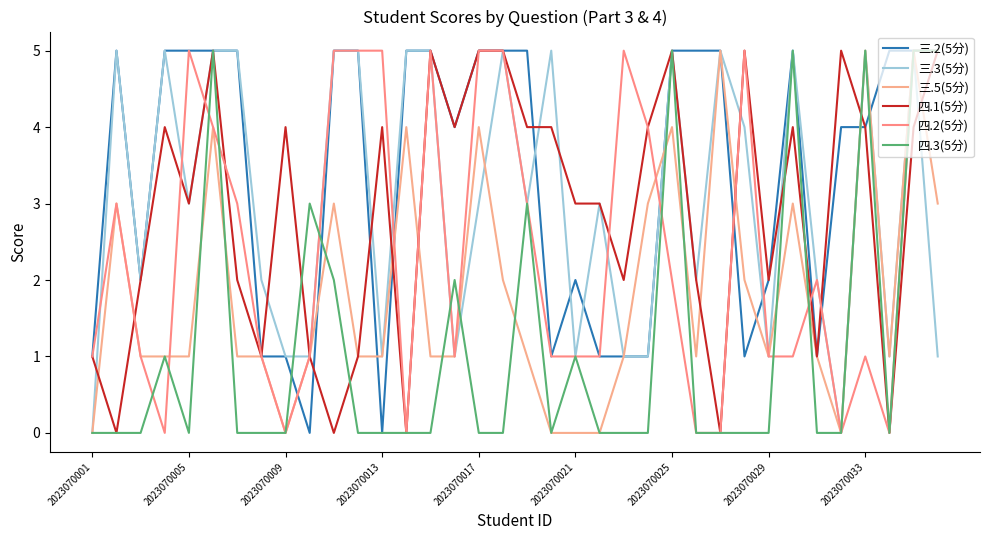

How many lines are shown in the chart?

6